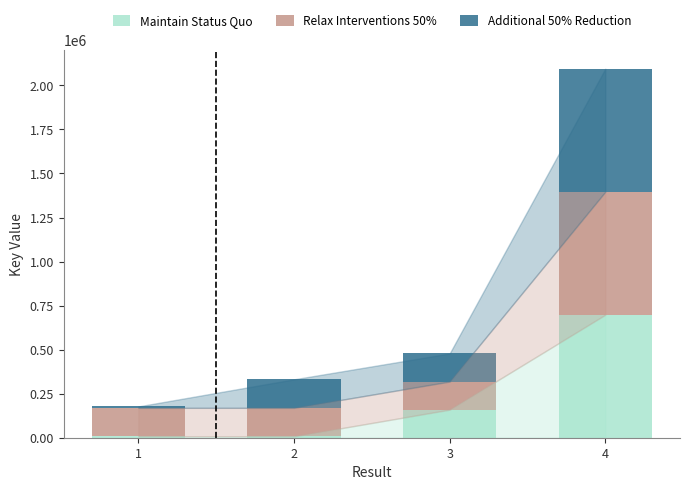

At which category is the sum across all series the highest?

4